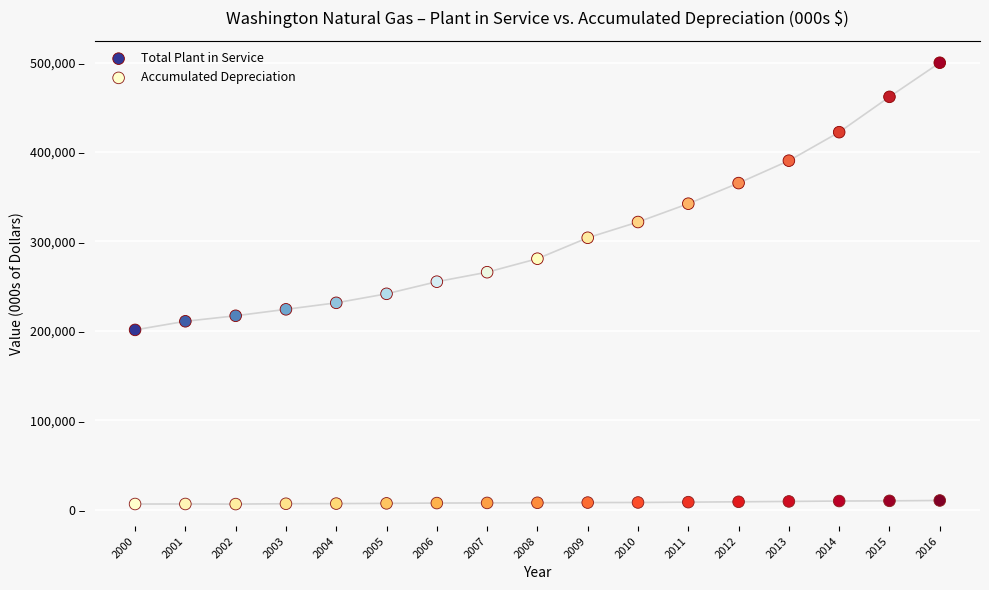

Which series has the largest Y range (max minus min)?

Total Plant in Service